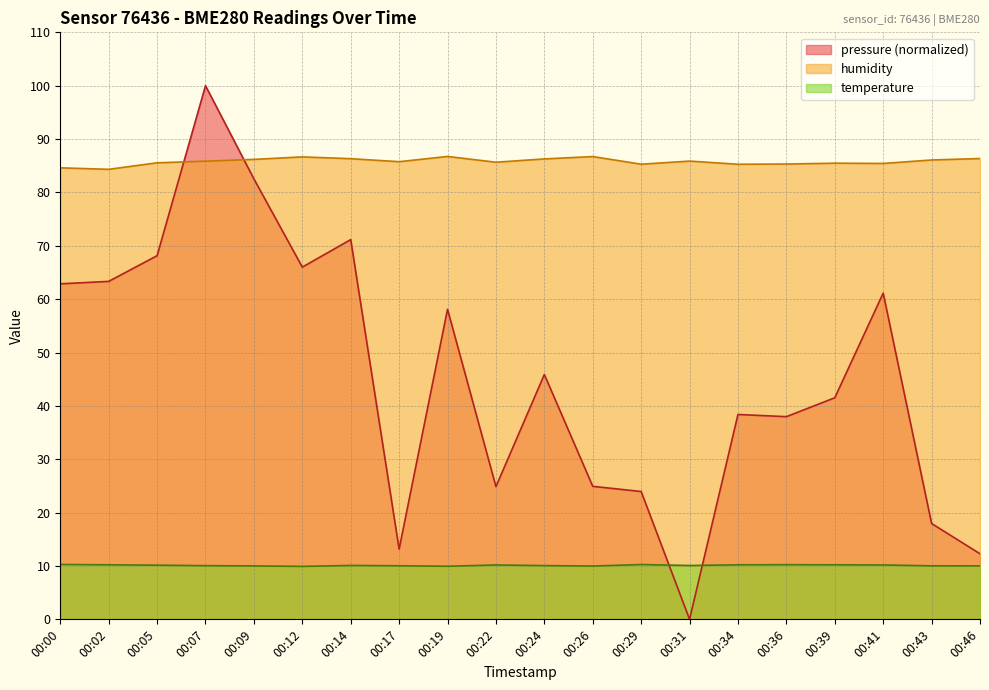

Is the value of temperature at 00:34 greater than the value of pressure at 00:43?

No